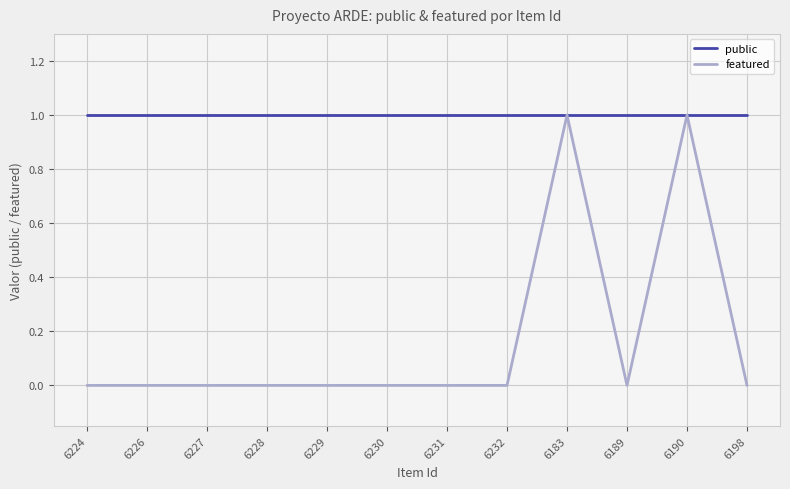

Rank the series at 6231 from highest to lowest value.

public, featured